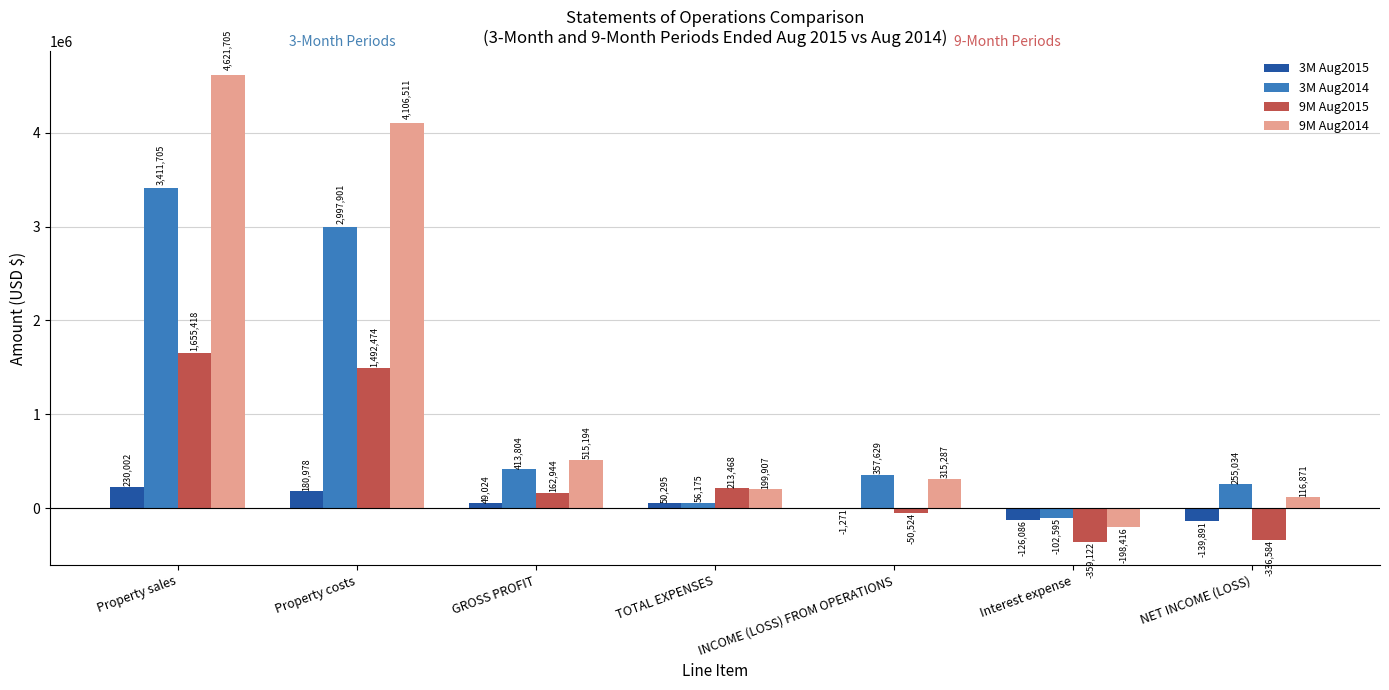

Where is 9M Aug2015 nearest to the value 648148?

TOTAL EXPENSES